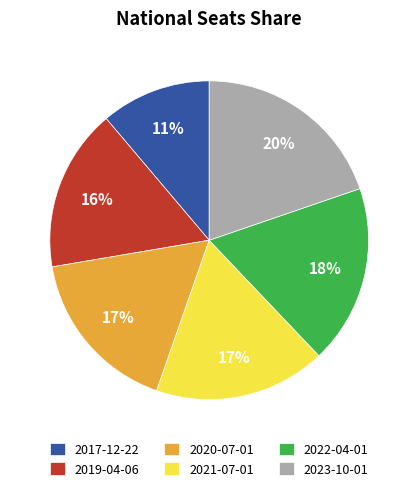

Approximately how many times larger is the value at 2022-04-01 compared to 2023-10-01?

0.9